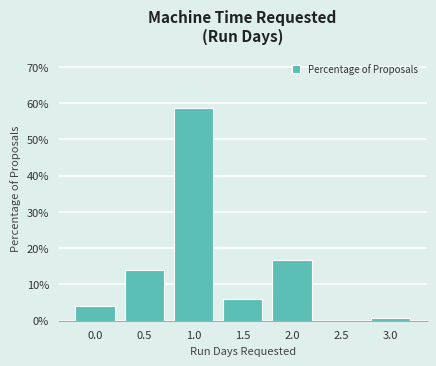

Reading right to left, list all the values displayed in this chart.

3.0=0.7	2.5=0.0	2.0=16.7	1.5=6.0	1.0=58.7	0.5=14.0	0.0=4.0